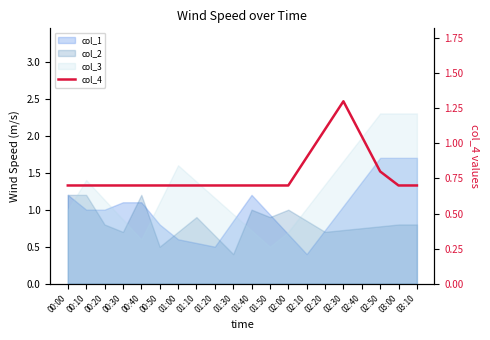

At which category does the chart reach its peak across all series?

02:30